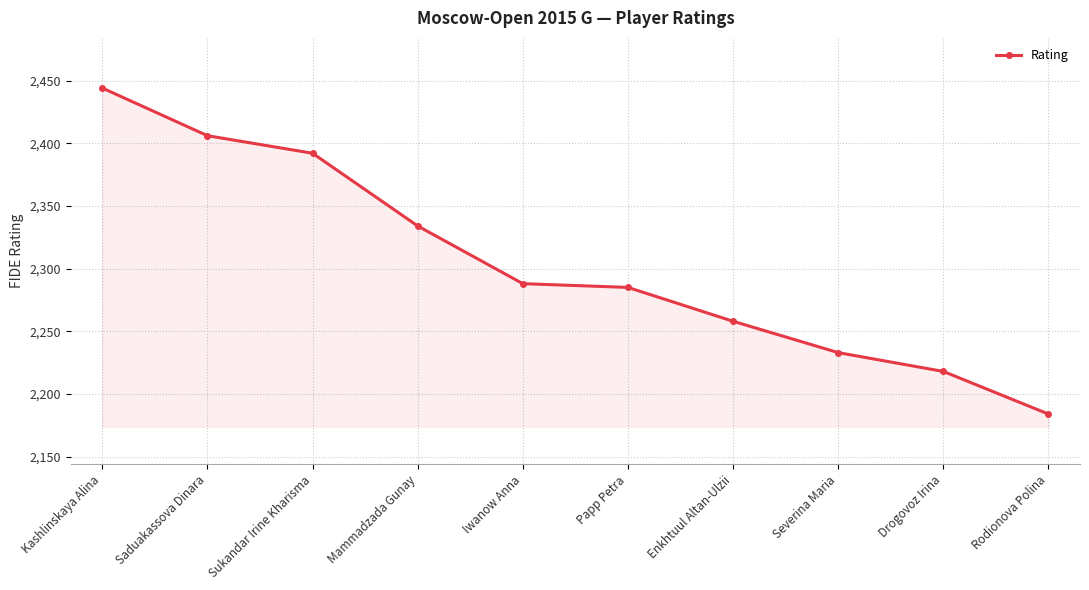

At which category does the chart reach its minimum across all series?

Rodionova Polina